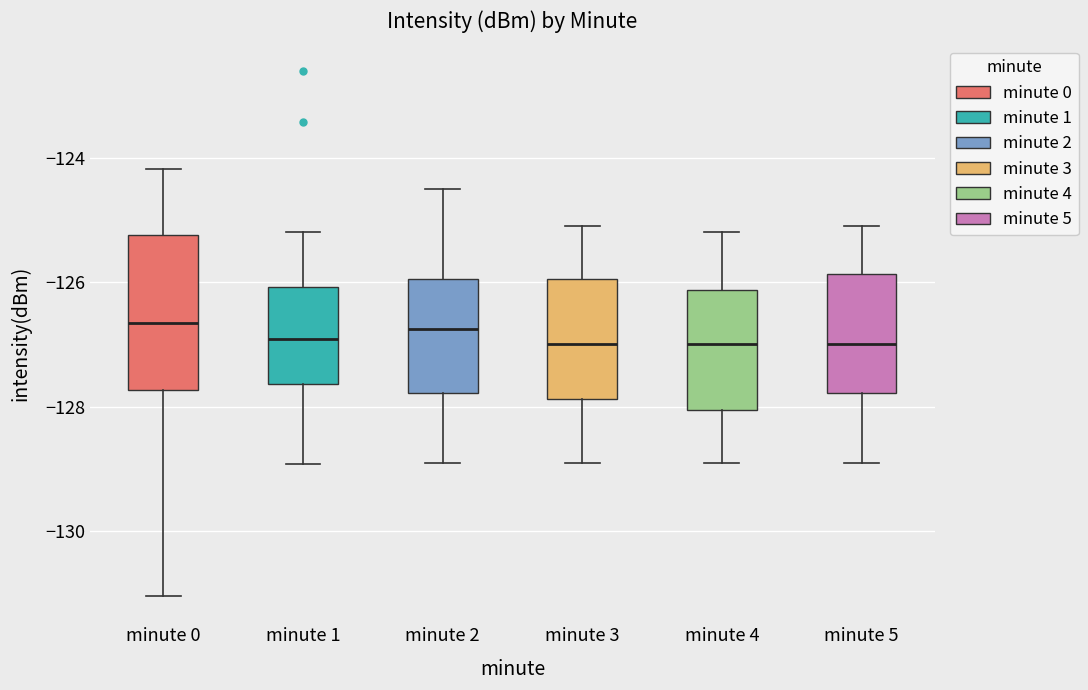

Reading left to right, read every box against the y-axis: the position of its median line, the range the box covers, and the ends of its whiskers. The values are not printed on the chart, so give them approximately, as read against the axis.

minute 0: median -126.6, box -127.8 to -125.2, whiskers -131.0 to -124.2
minute 1: median -127.0, box -127.6 to -126.0, whiskers -129.0 to -125.2
minute 2: median -126.8, box -127.8 to -126.0, whiskers -128.8 to -124.4
minute 3: median -127.0, box -127.8 to -126.0, whiskers -128.8 to -125.0
minute 4: median -127.0, box -128.0 to -126.2, whiskers -128.8 to -125.2
minute 5: median -127.0, box -127.8 to -125.8, whiskers -128.8 to -125.0